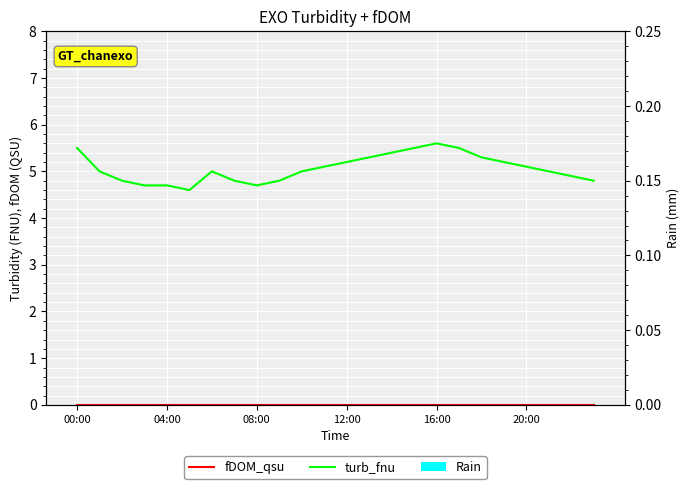

List the series in order of their peak value, lowest first.

fDOM_qsu, Rain, turb_fnu